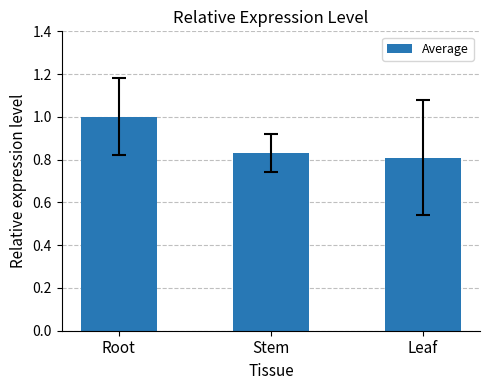

What is the value of the 1st bar from the left?

1.0